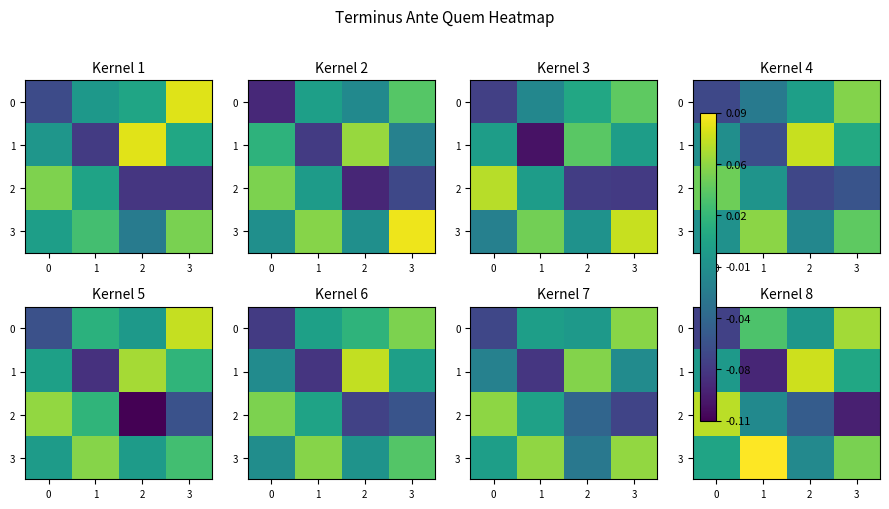

Rank the series at 3 from lowest to highest value.

2, 1, 3, 0